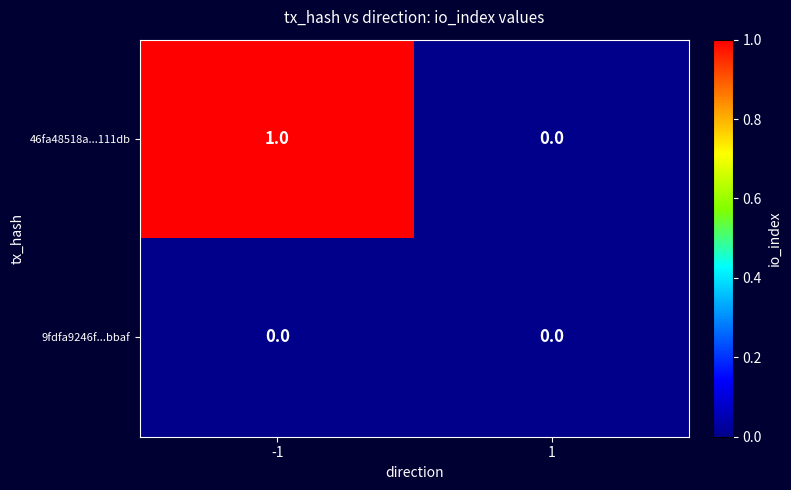

The 46fa48518a...111db series shows 0 at -1. True or false?

False